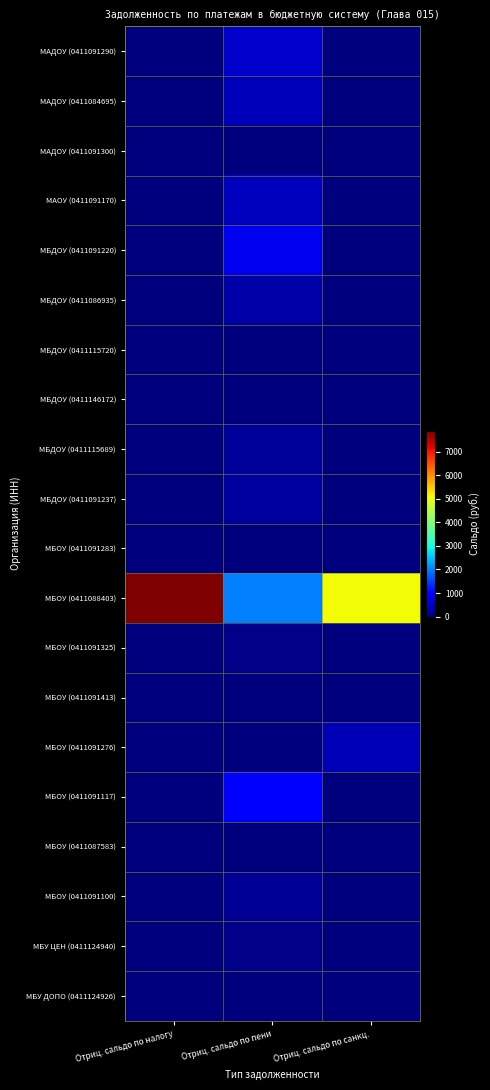

Reading right to left, what are all the values shown in this chart?

МАДОУ (0411091290): Отриц. сальдо по санкц.=0.0	Отриц. сальдо по пени=539.4	Отриц. сальдо по налогу=0.0
МАДОУ (0411084695): Отриц. сальдо по санкц.=0.0	Отриц. сальдо по пени=431.5	Отриц. сальдо по налогу=0.0
МАДОУ (0411091300): Отриц. сальдо по санкц.=0.0	Отриц. сальдо по пени=5.1	Отриц. сальдо по налогу=0.0
МАОУ (0411091170): Отриц. сальдо по санкц.=0.0	Отриц. сальдо по пени=433.8	Отриц. сальдо по налогу=0.0
МБДОУ (0411091220): Отриц. сальдо по санкц.=0.0	Отриц. сальдо по пени=785.2	Отриц. сальдо по налогу=0.0
МБДОУ (0411086935): Отриц. сальдо по санкц.=0.0	Отриц. сальдо по пени=294.2	Отриц. сальдо по налогу=0.0
МБДОУ (0411115720): Отриц. сальдо по санкц.=0.0	Отриц. сальдо по пени=5.6	Отриц. сальдо по налогу=0.0
МБДОУ (0411146172): Отриц. сальдо по санкц.=0.0	Отриц. сальдо по пени=4.2	Отриц. сальдо по налогу=0.0
МБДОУ (0411115689): Отриц. сальдо по санкц.=0.0	Отриц. сальдо по пени=200.6	Отриц. сальдо по налогу=0.0
МБДОУ (0411091237): Отриц. сальдо по санкц.=0.0	Отриц. сальдо по пени=229.3	Отриц. сальдо по налогу=0.0
МБОУ (0411091283): Отриц. сальдо по санкц.=0.0	Отриц. сальдо по пени=0.5	Отриц. сальдо по налогу=0.0
МБОУ (0411088403): Отриц. сальдо по санкц.=5069.7	Отриц. сальдо по пени=1992.9	Отриц. сальдо по налогу=7896.0
МБОУ (0411091325): Отриц. сальдо по санкц.=0.0	Отриц. сальдо по пени=79.5	Отриц. сальдо по налогу=0.0
МБОУ (0411091413): Отриц. сальдо по санкц.=0.0	Отриц. сальдо по пени=26.2	Отриц. сальдо по налогу=0.0
МБОУ (0411091276): Отриц. сальдо по санкц.=397.6	Отриц. сальдо по пени=6.7	Отриц. сальдо по налогу=0.0
МБОУ (0411091117): Отриц. сальдо по санкц.=0.0	Отриц. сальдо по пени=872.4	Отриц. сальдо по налогу=0.0
МБОУ (0411087583): Отриц. сальдо по санкц.=0.0	Отриц. сальдо по пени=6.1	Отриц. сальдо по налогу=0.0
МБОУ (0411091100): Отриц. сальдо по санкц.=0.0	Отриц. сальдо по пени=175.2	Отриц. сальдо по налогу=0.0
МБУ ЦЕН (0411124940): Отриц. сальдо по санкц.=0.0	Отриц. сальдо по пени=75.6	Отриц. сальдо по налогу=0.0
МБУ ДОПО (0411124926): Отриц. сальдо по санкц.=0.0	Отриц. сальдо по пени=4.5	Отриц. сальдо по налогу=0.0